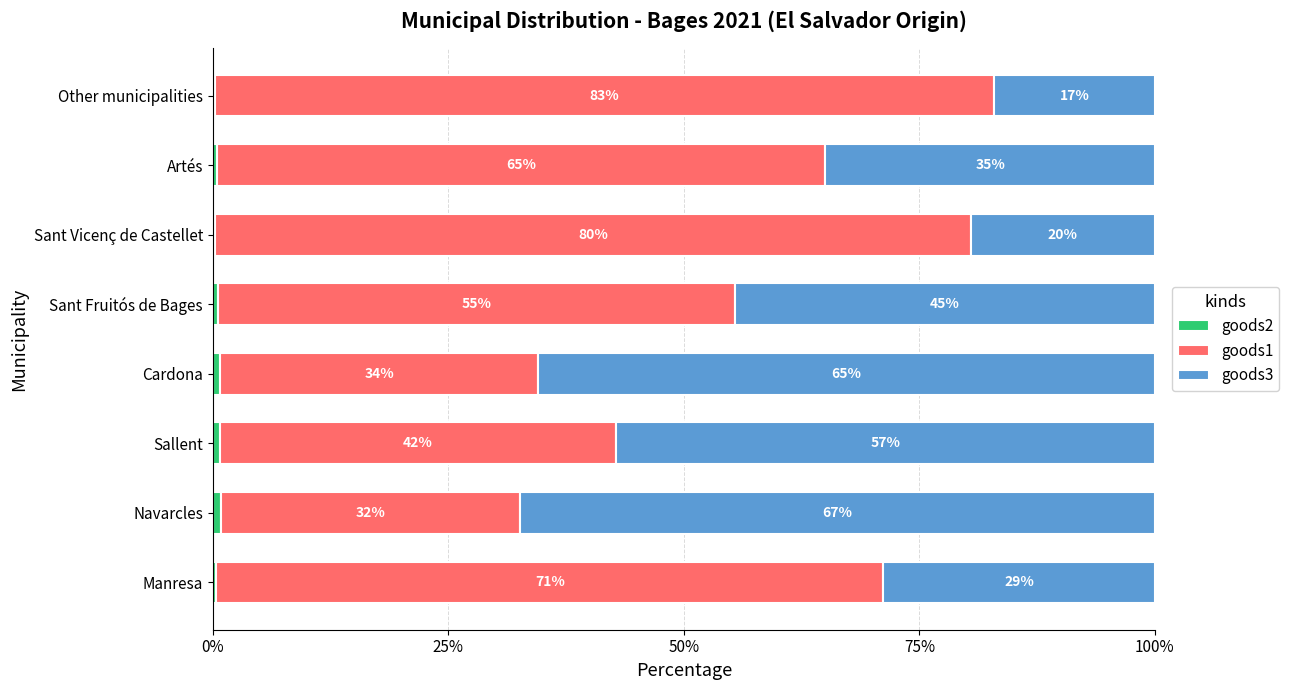

What is the total value across all series at Navarcles?

100.0